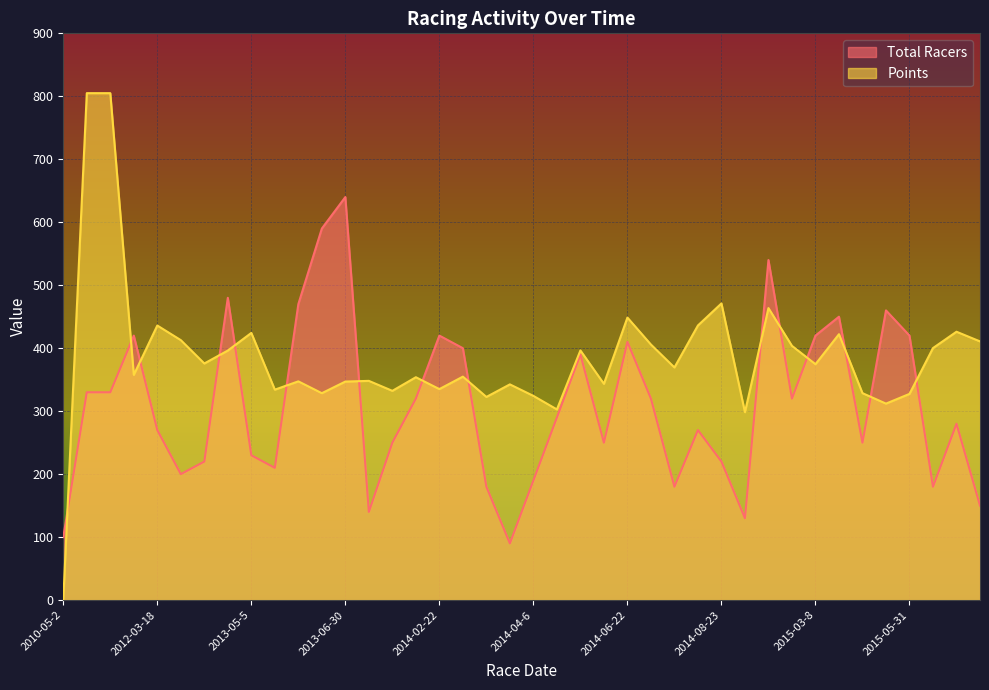

What is the difference between the highest and lowest values at 2012-03-18?

166.0